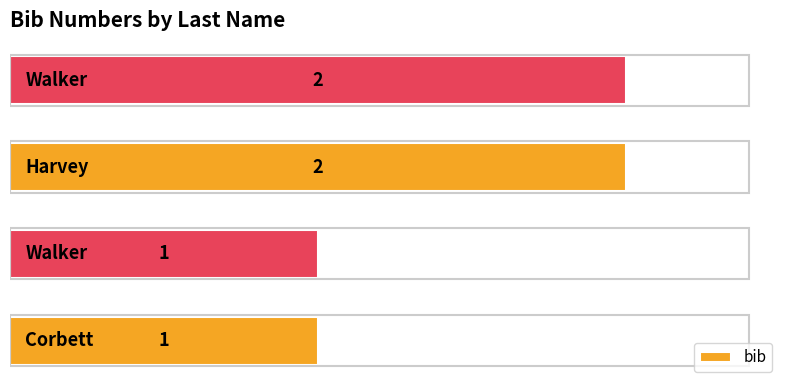

What is the sum of all values?

6